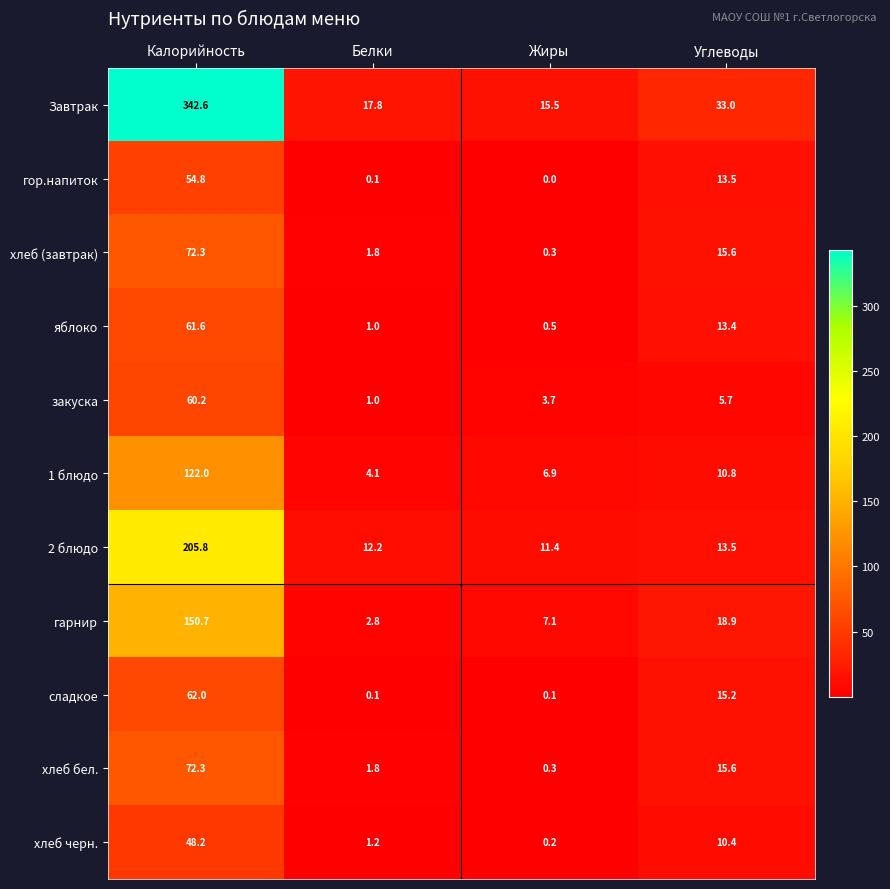

True or false: хлеб черн. has a value of 0.7 at Белки.

False